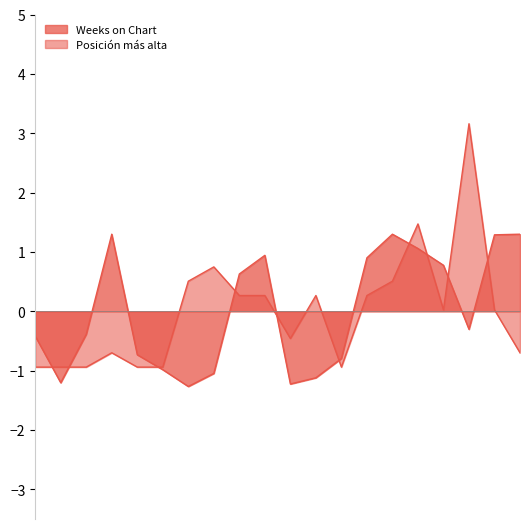

Which series has the largest range (max minus min)?

Posición más alta